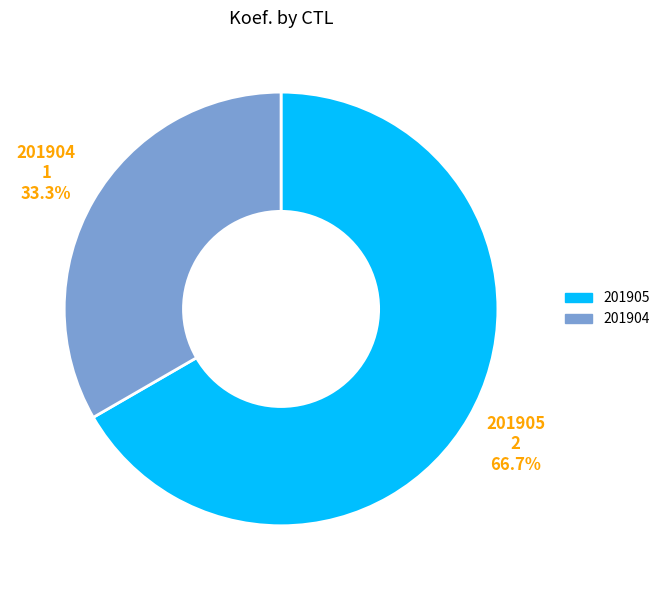

Which category has the smallest portion of the pie?

201904